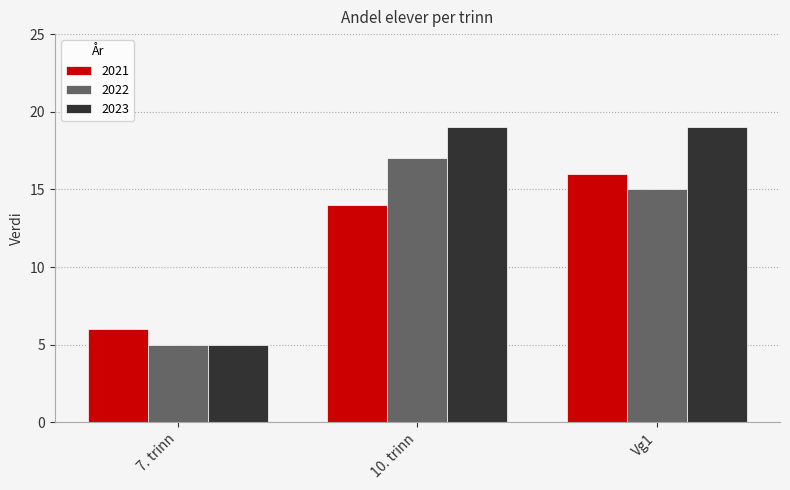

What is the average value of the 2022 series?

12